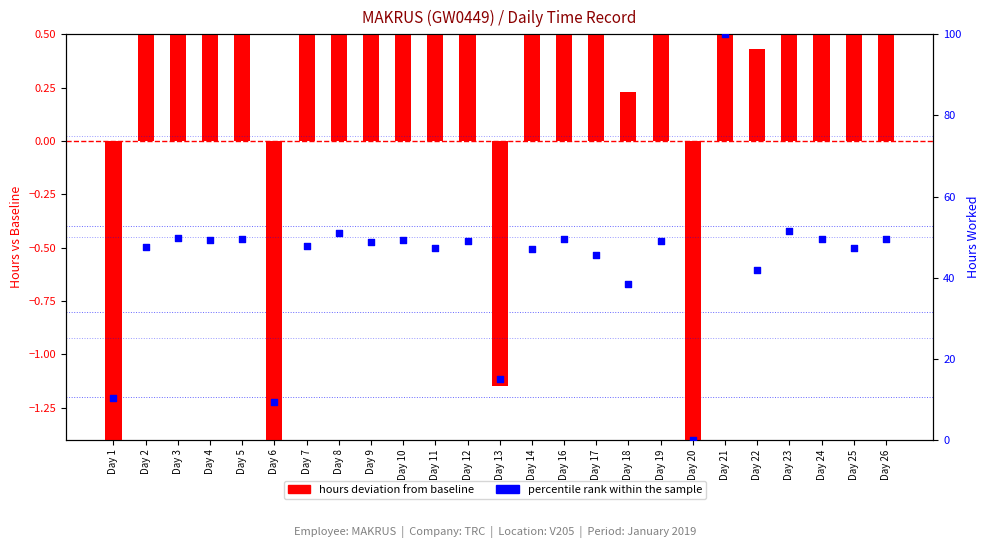

Which series has the largest Y range (max minus min)?

percentile rank within sample